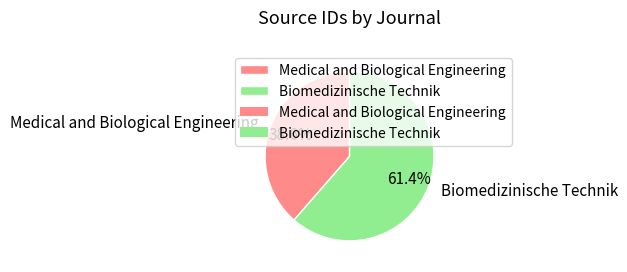

The Medical and Biological Engineering slice represents 27% of the pie. True or false?

False